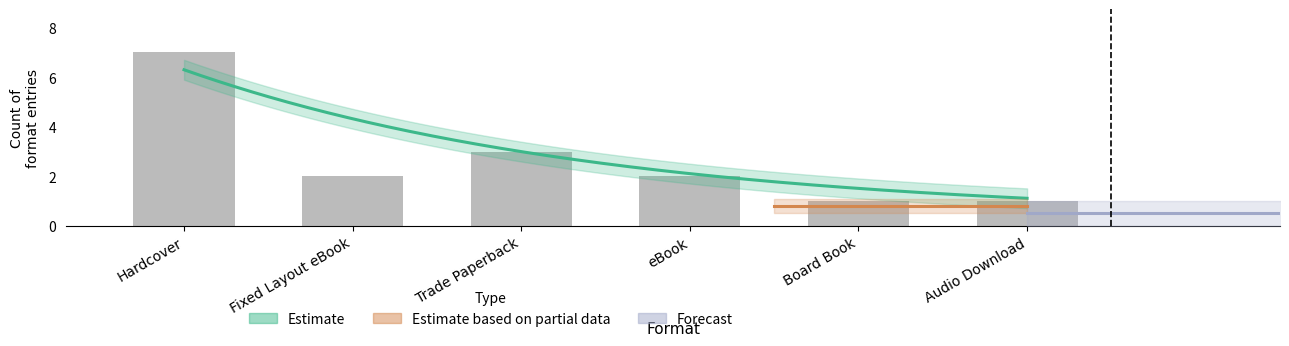

Reading left to right, transcribe all the data shown in this chart.

Hardcover=7	Fixed Layout eBook=2	Trade Paperback=3	eBook=2	Board Book=1	Audio Download=1